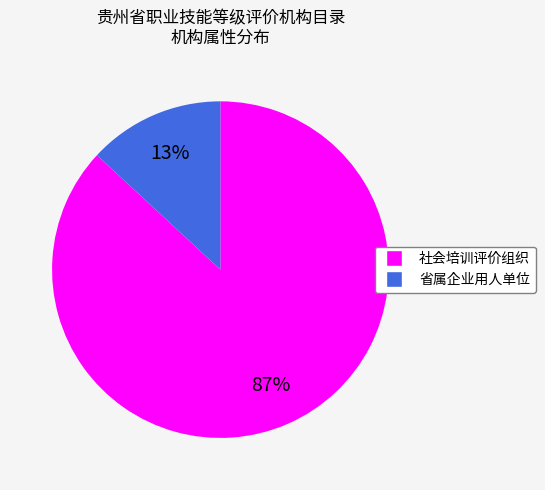

To the nearest percent, what is the difference between the largest and smallest slice percentages?

74%